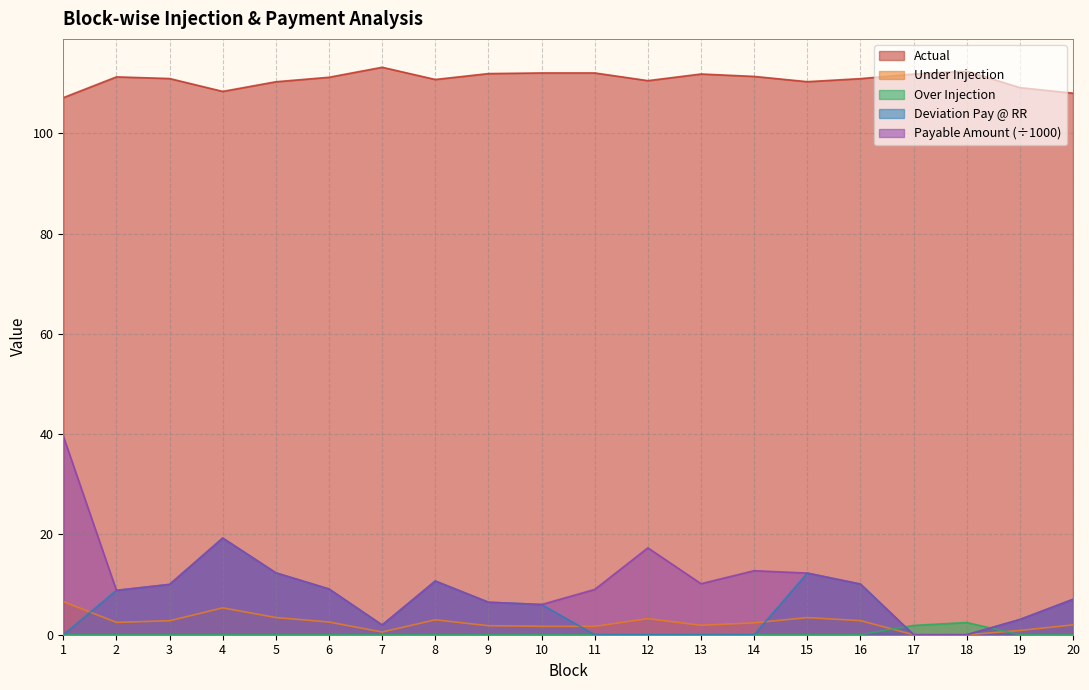

What is the difference between the second highest and minimum values in the Actual series?

5.3